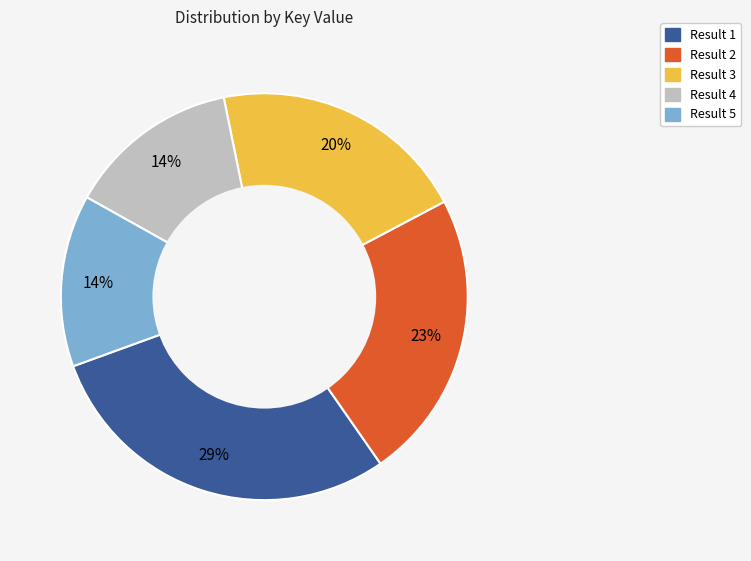

To the nearest percent, what is the average slice percentage?

20%